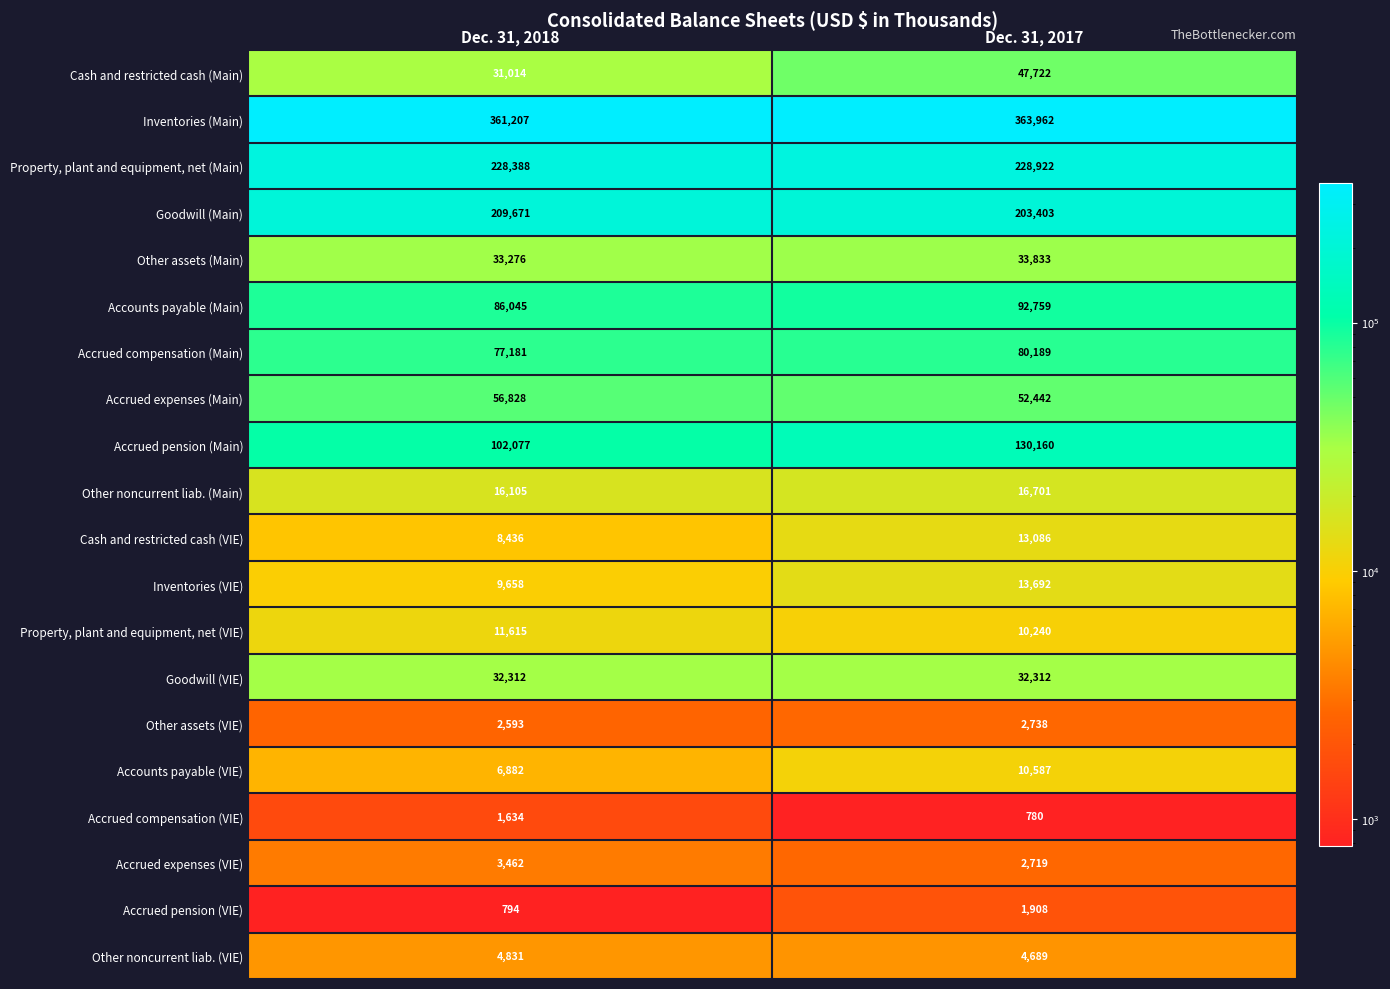

Count the number of categories in the chart.

2